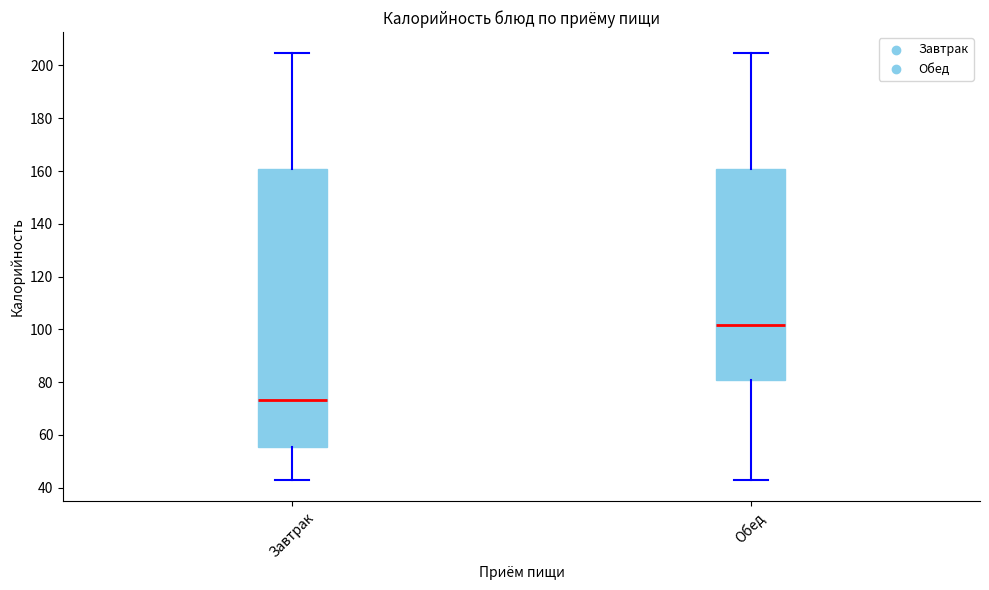

Which box's median line is the lowest?

Завтрак